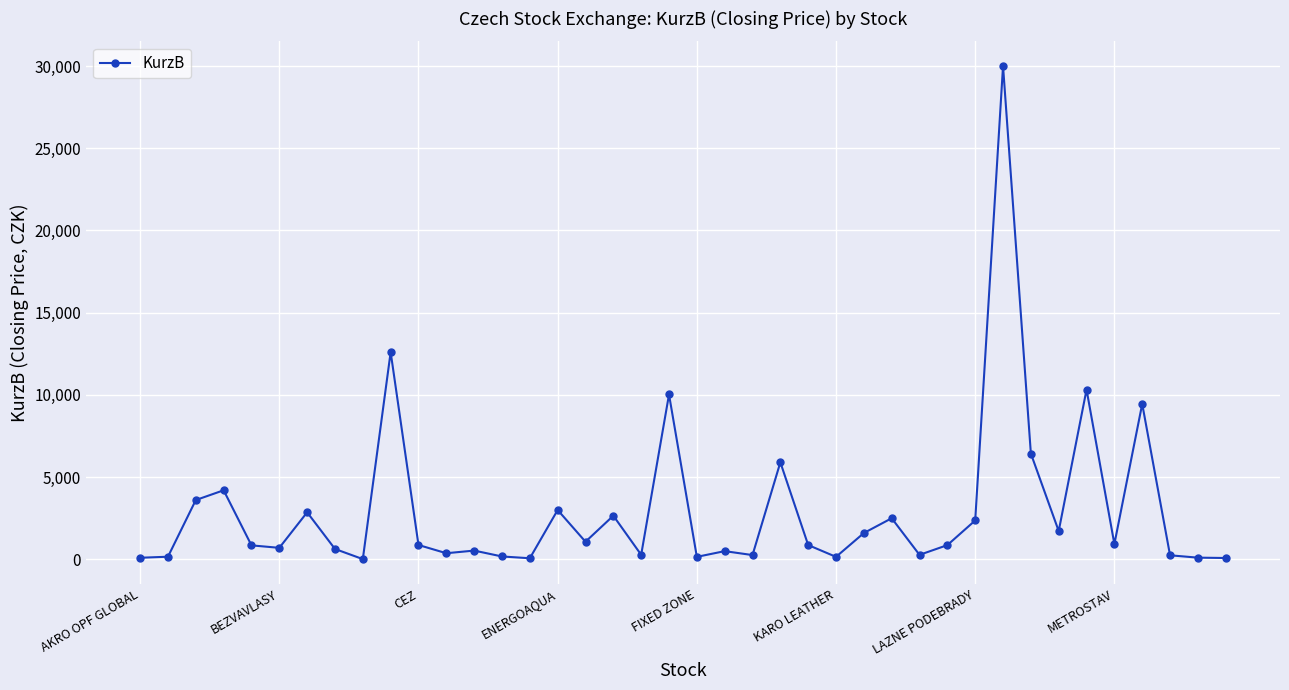

True or false: there are more than 2 points higher than both neighbors.

True